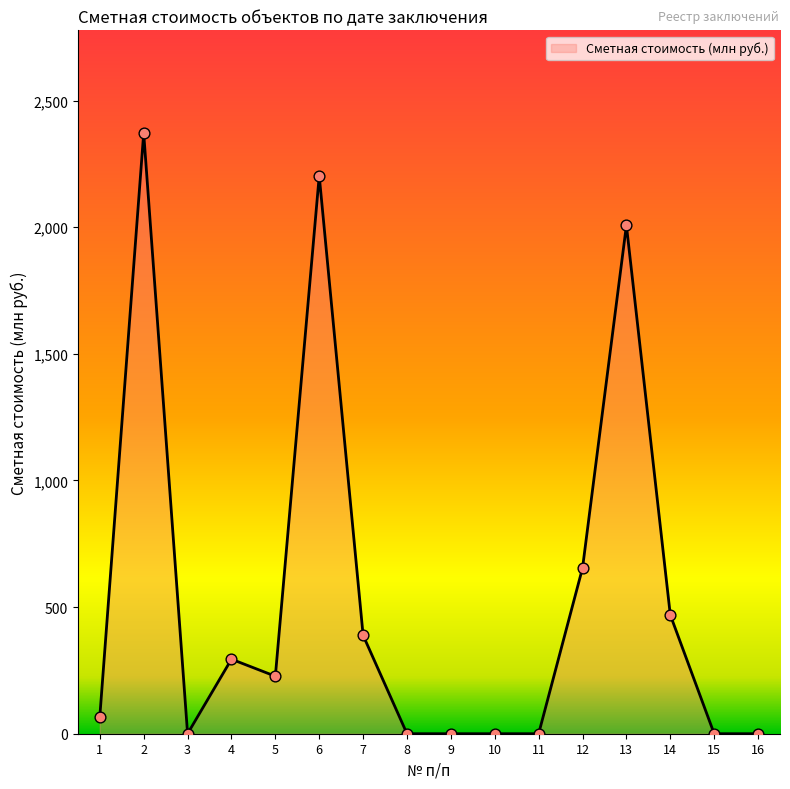

What is the change in value from 3 to 13?

+2007.2